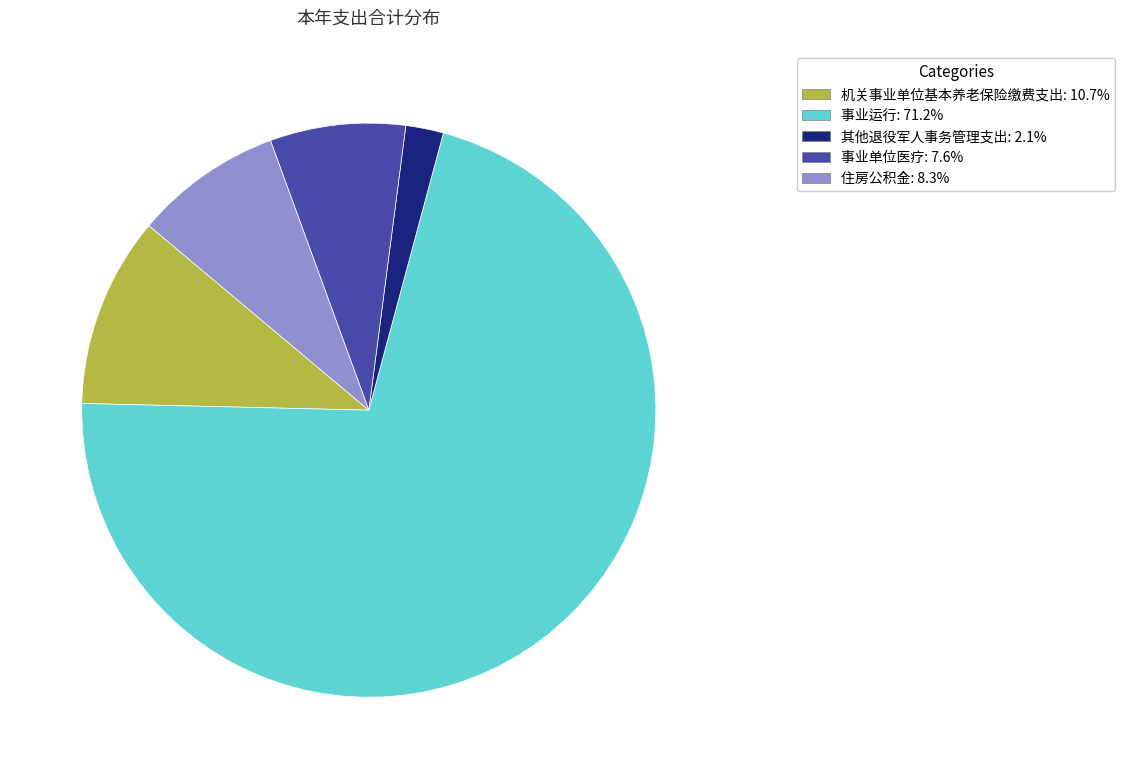

Combined, do 机关事业单位基本养老保险缴费支出 and 事业单位医疗 account for over 50%?

No